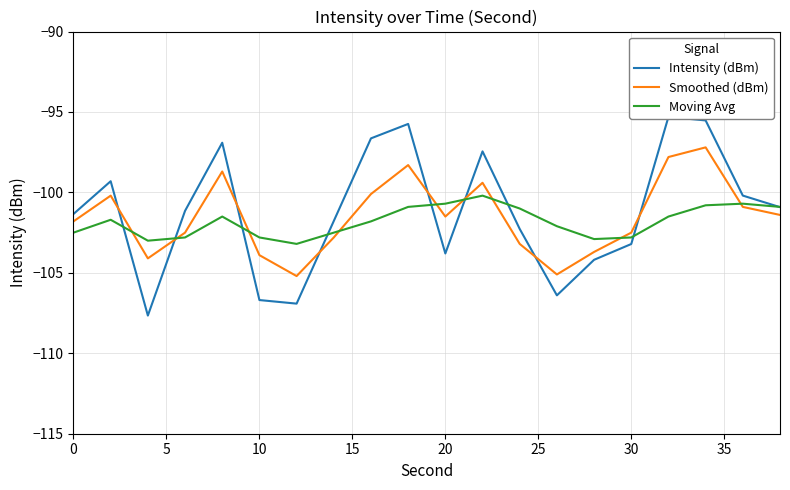

List the series in order of their overall mean, highest first.

Intensity (dBm), Smoothed (dBm), Moving Avg